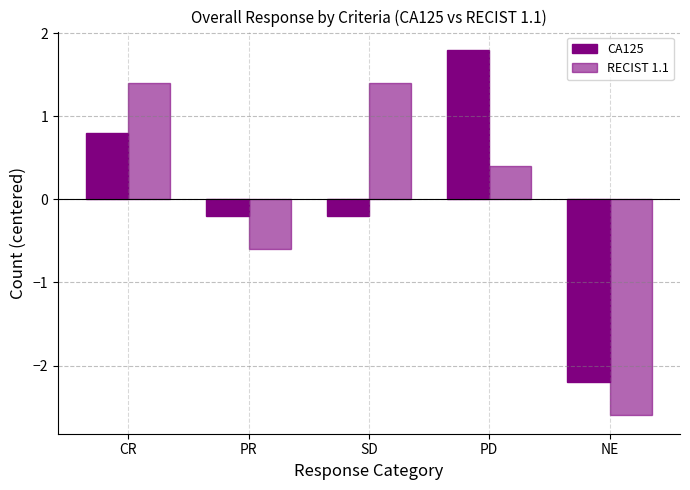

What is the value of the CA125 bar at the 5th from the left?

-2.2